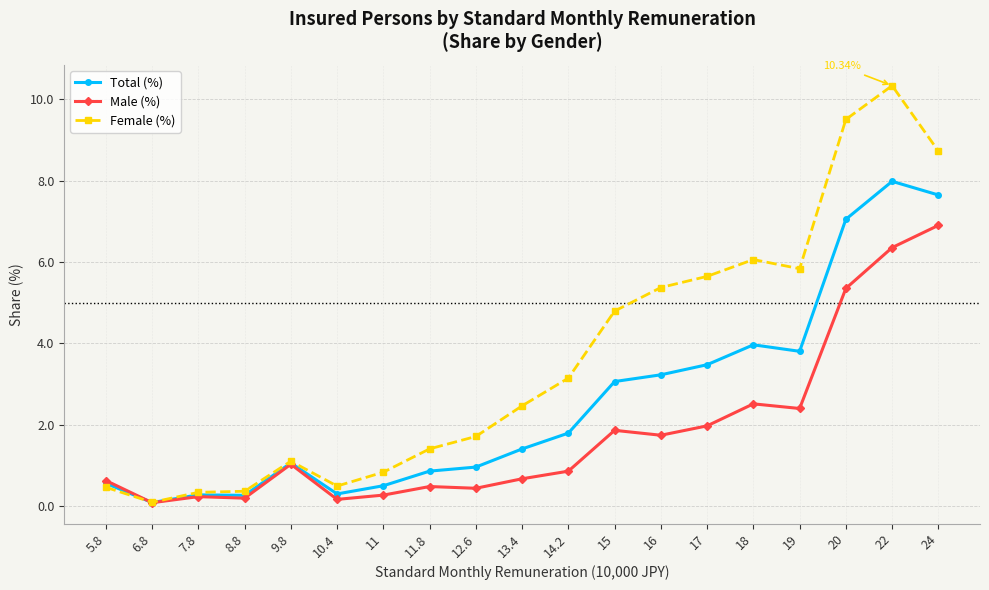

How many data points in Total (%) are less than 1?

8